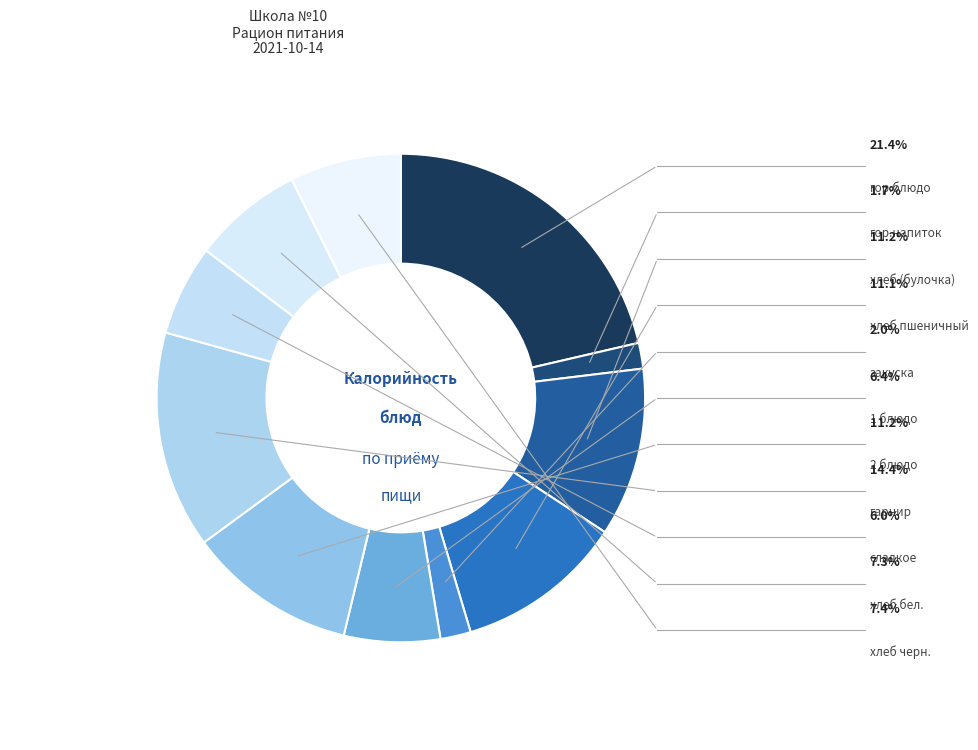

To the nearest percent, what percentage of the pie is закуска?

2%